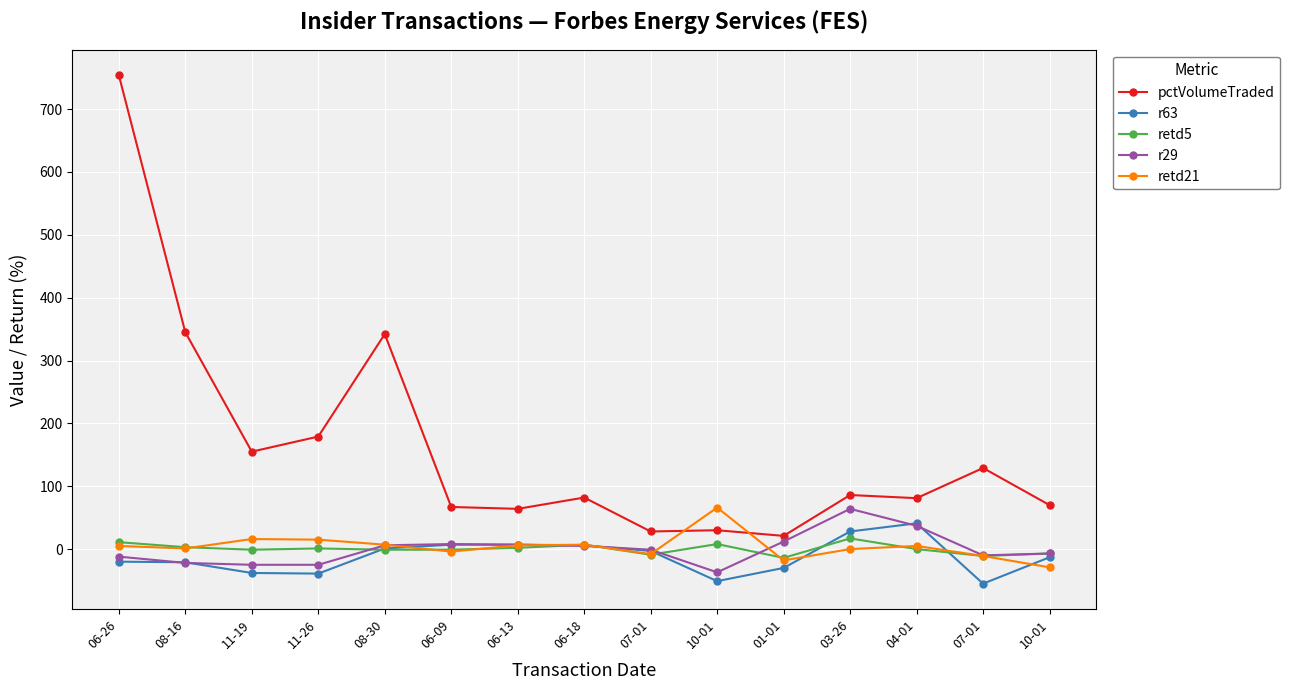

Where does the r29 series first go above -1?

08-30